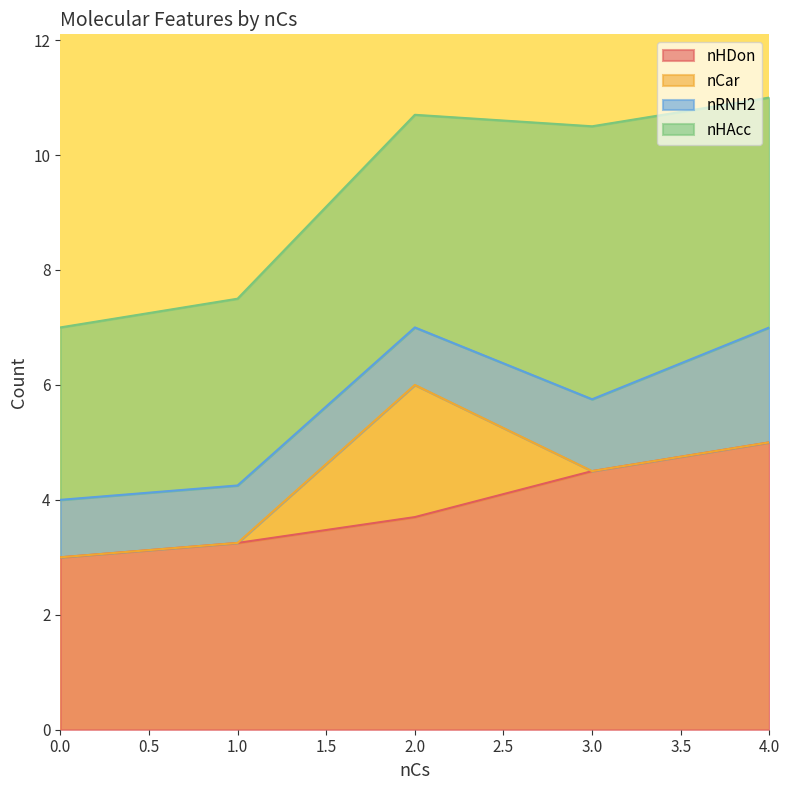

What is the total value across all series at 0.0?

7.0